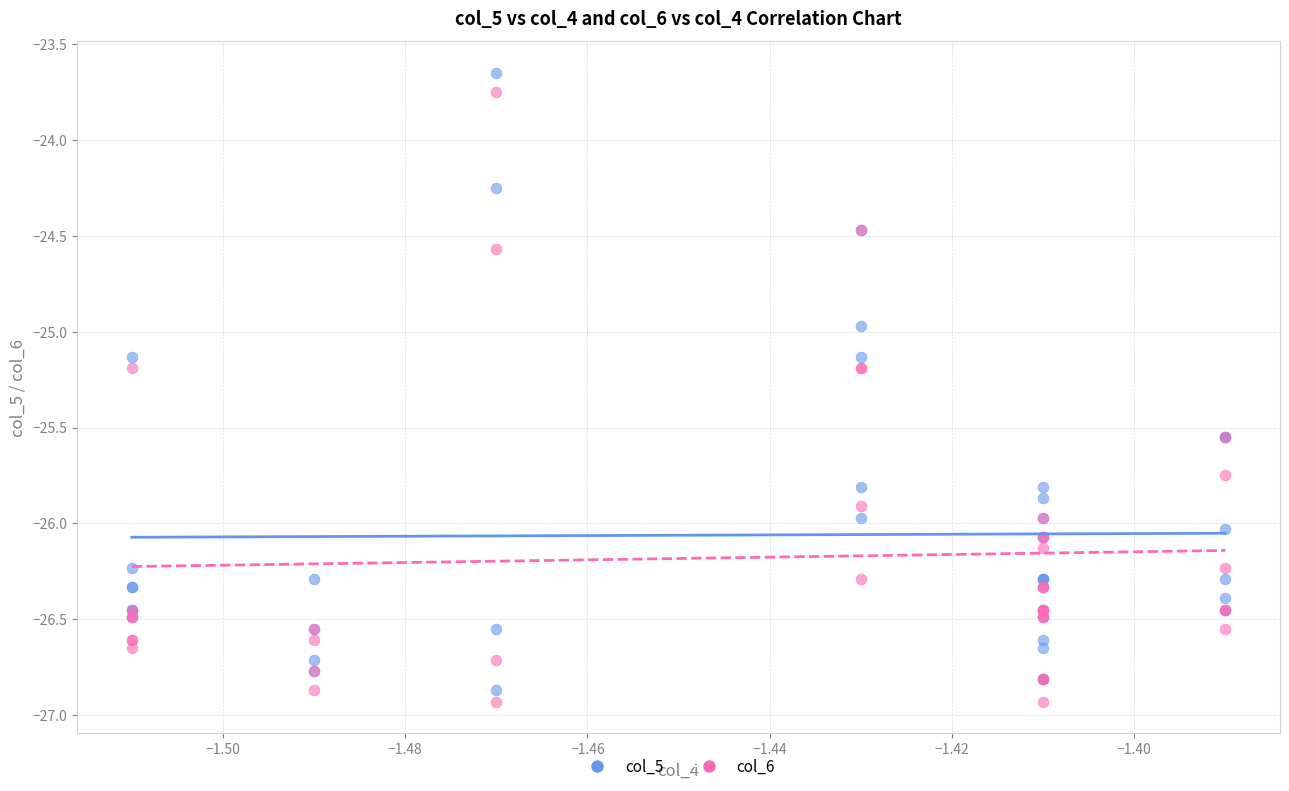

Which series reaches the maximum Y coordinate?

col_5